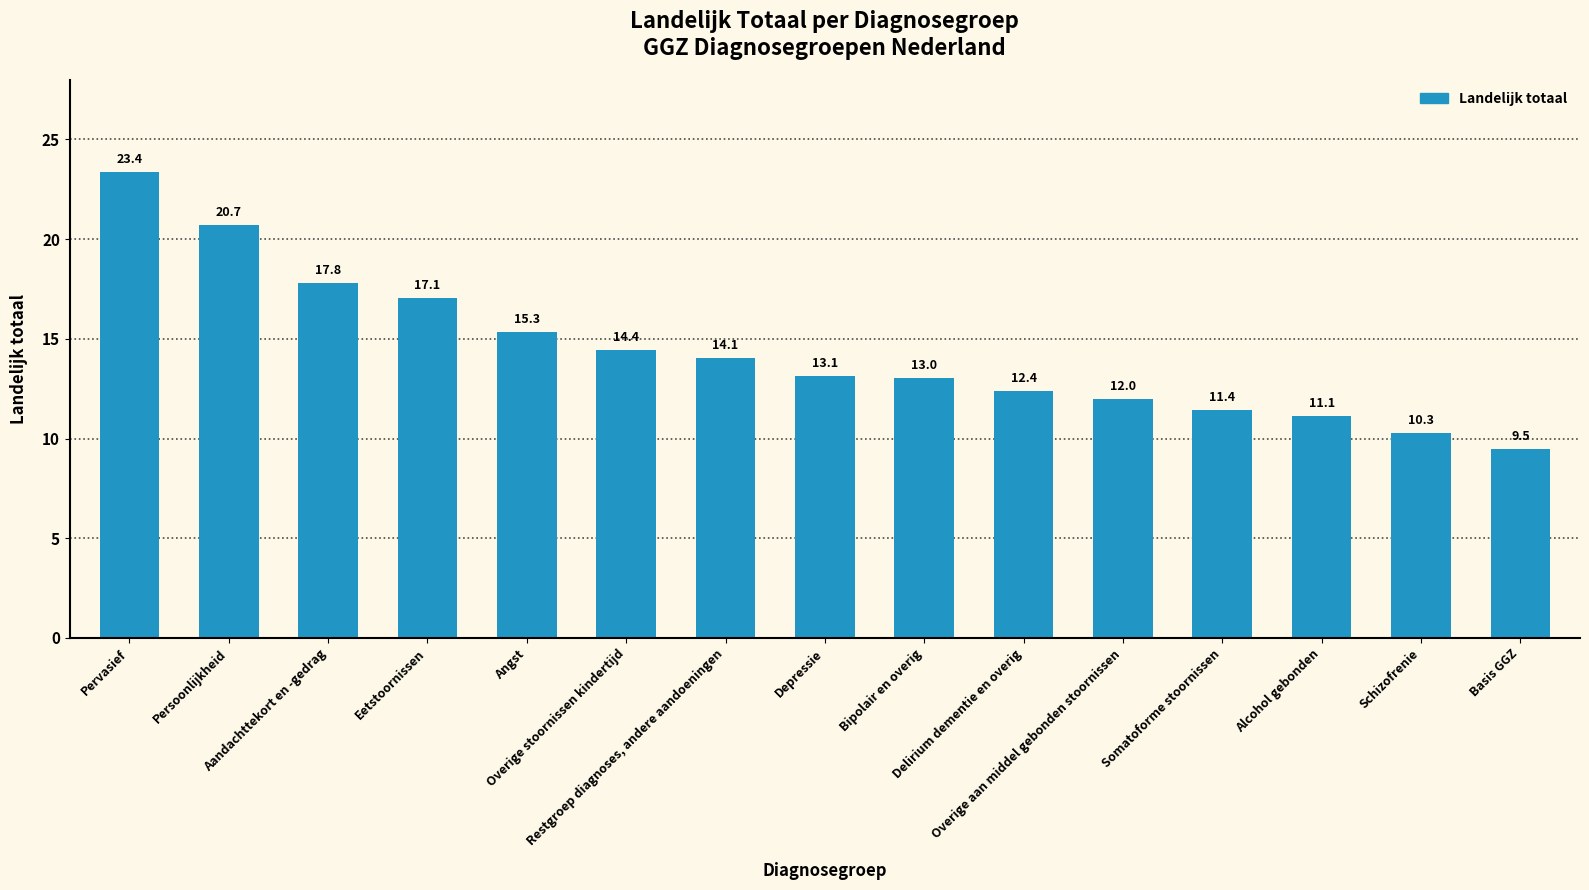

Reading right to left, list all the values displayed in this chart.

Basis GGZ=9.5	Schizofrenie=10.3	Alcohol gebonden=11.1	Somatoforme stoornissen=11.4	Overige aan middel gebonden stoornissen=12.0	Delirium dementie en overig=12.4	Bipolair en overig=13.0	Depressie=13.1	Restgroep diagnoses, andere aandoeningen=14.1	Overige stoornissen kindertijd=14.4	Angst=15.3	Eetstoornissen=17.1	Aandachttekort en -gedrag=17.8	Persoonlijkheid=20.7	Pervasief=23.4